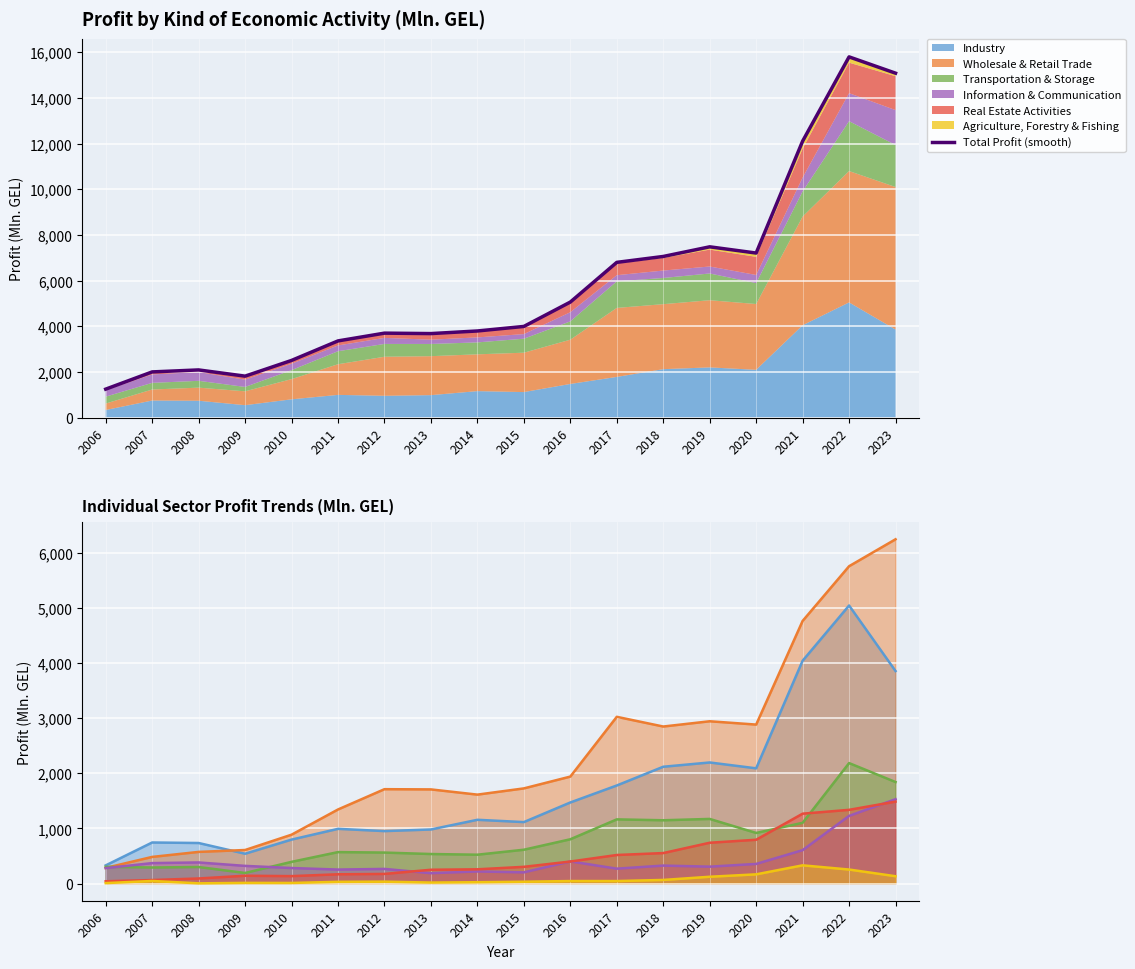

What value does the Industry series have at 2014?

1155.6